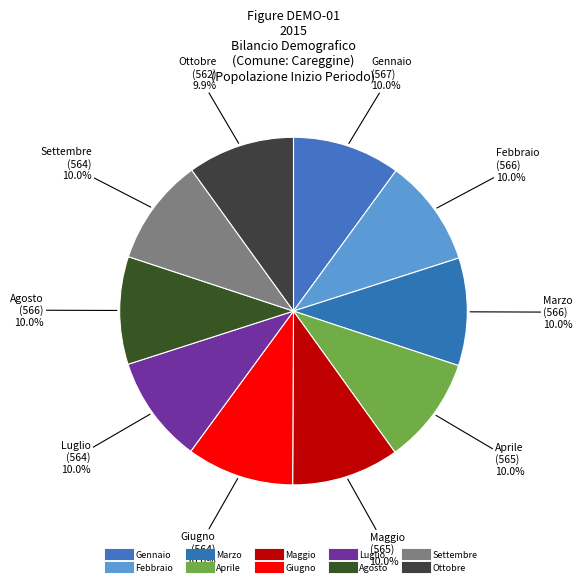

How many slices are in this pie chart?

10